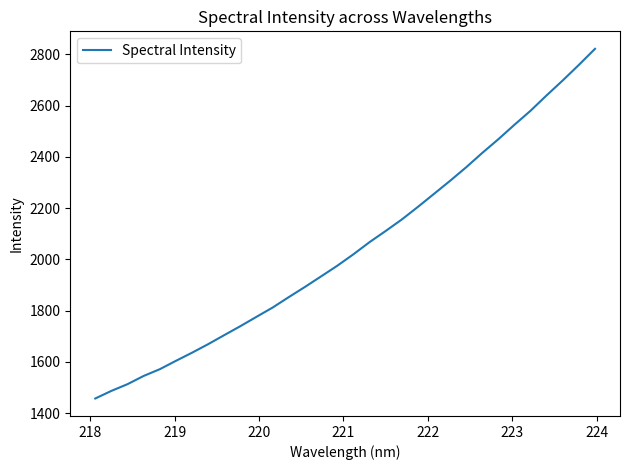

What is the minimum value shown in the chart?

1457.5